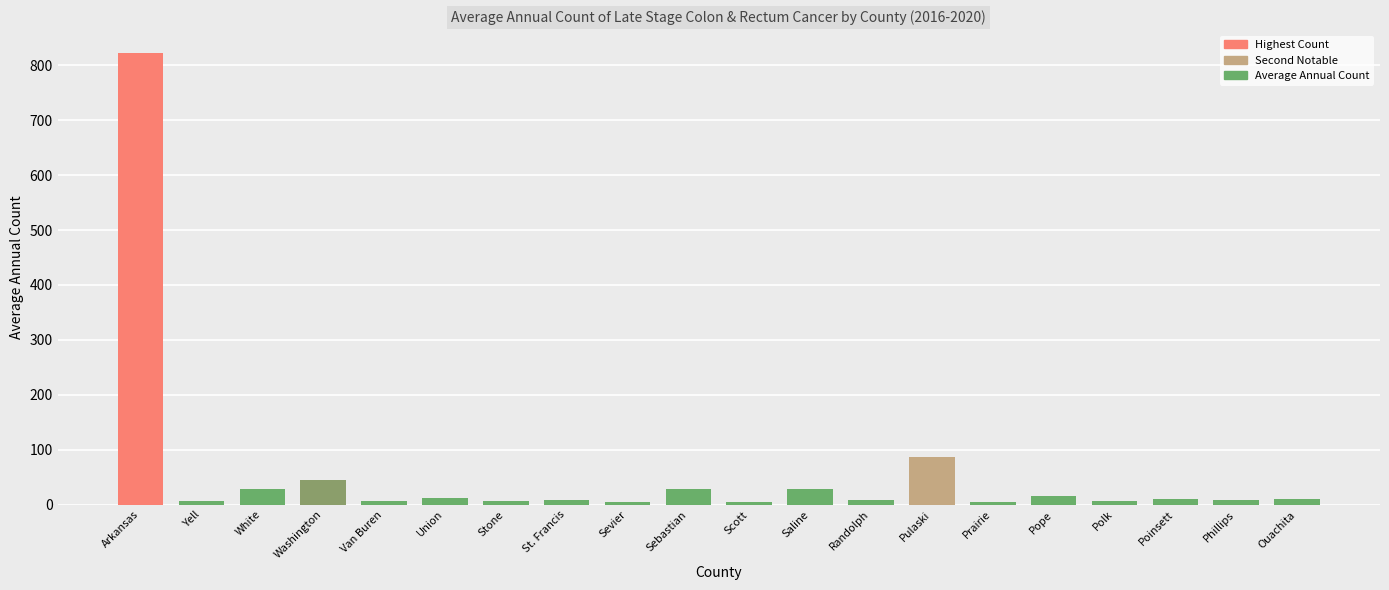

What is the difference between the values at Washington and Sevier?

40